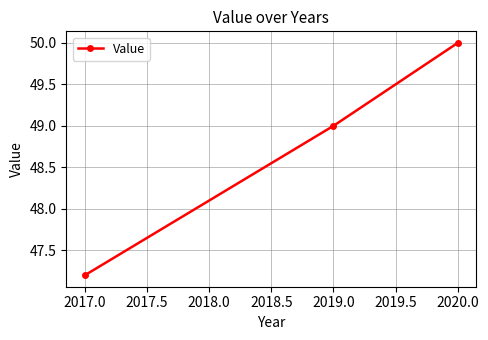

What is the label of the 1st point from the left?

2017.0